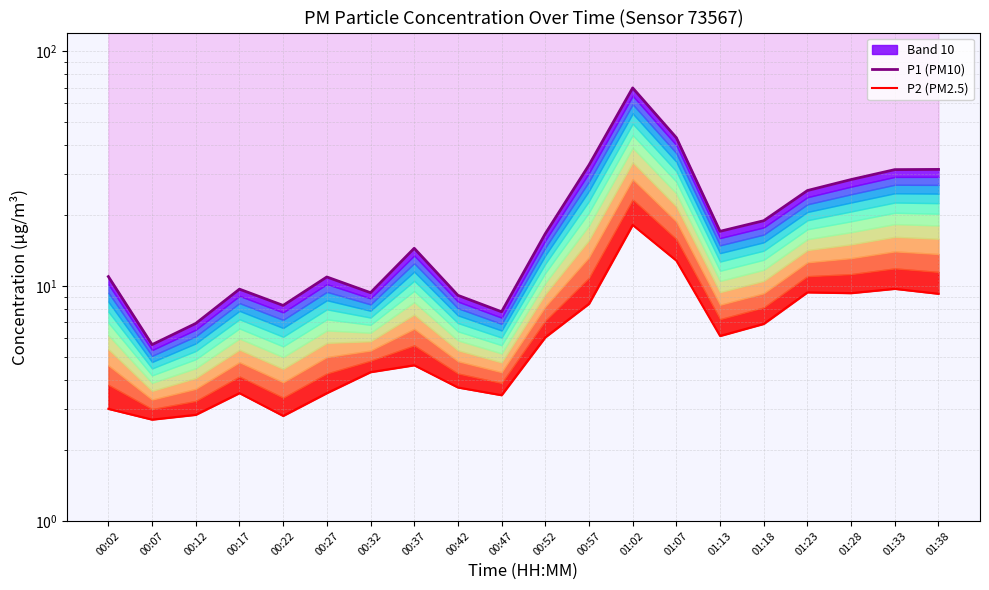

At which category does P1 (PM10) reach its first local peak?

00:17